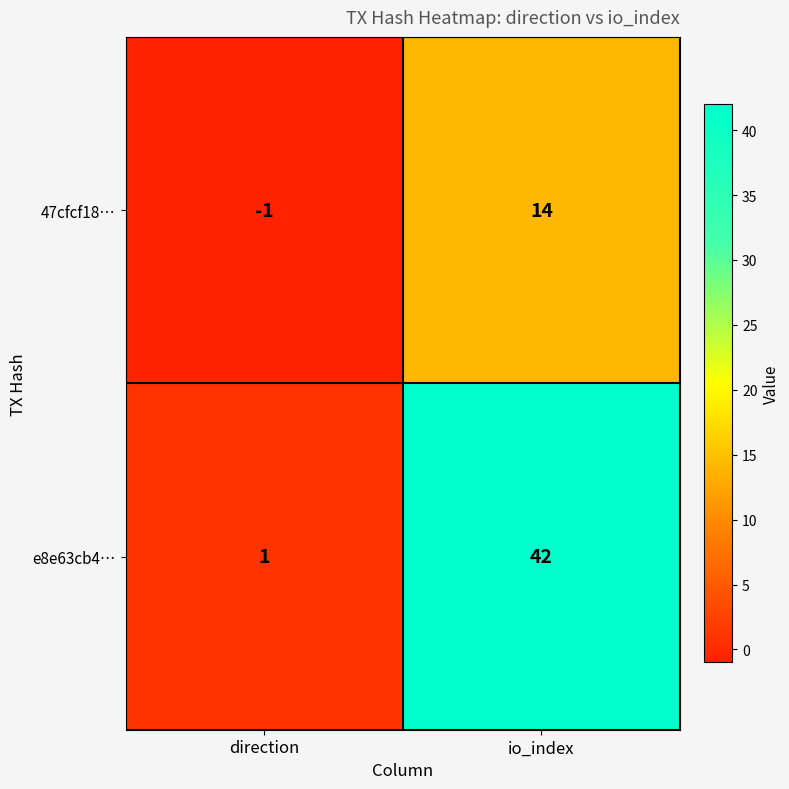

What is the spread (max minus min) of values at direction?

2